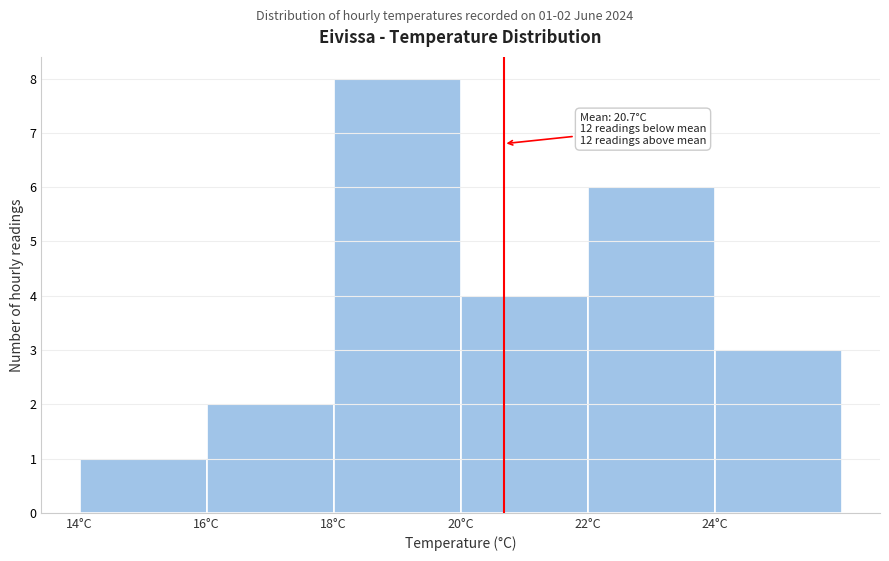

Over which range of the x-axis is the bar tallest?

18 to 20